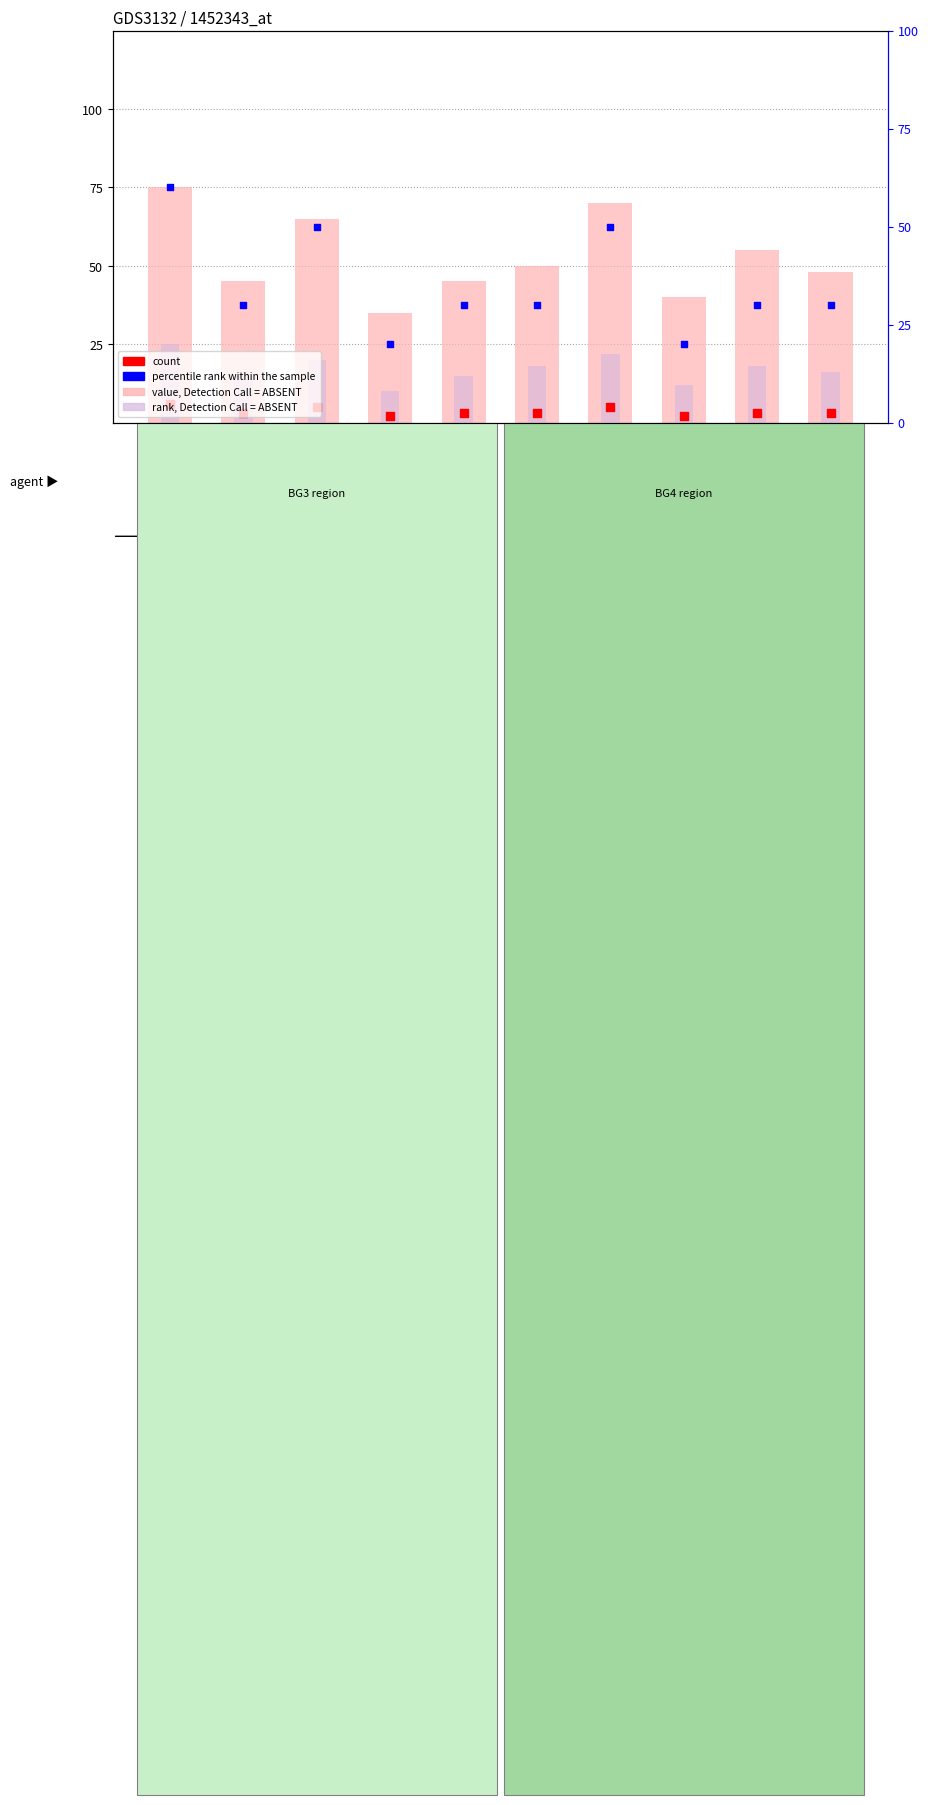

Which series reaches the maximum Y coordinate?

value, Detection Call = ABSENT